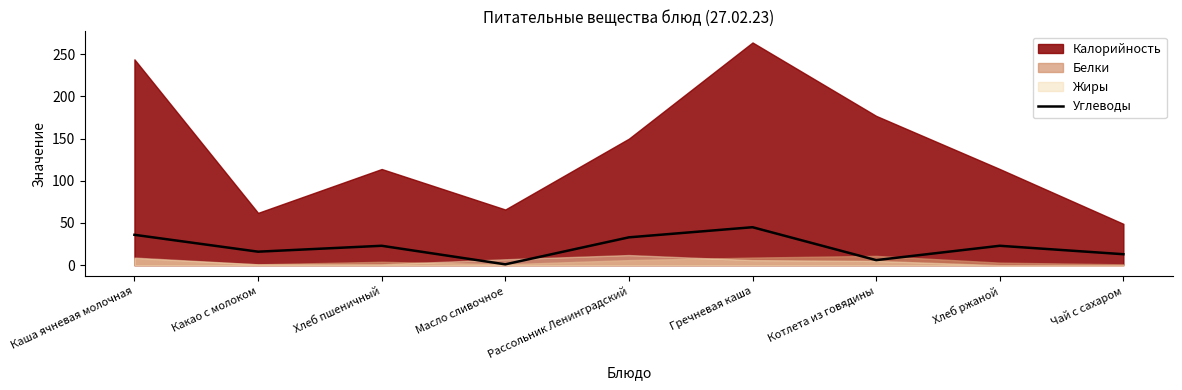

What is the difference between the maximum and minimum values?

44